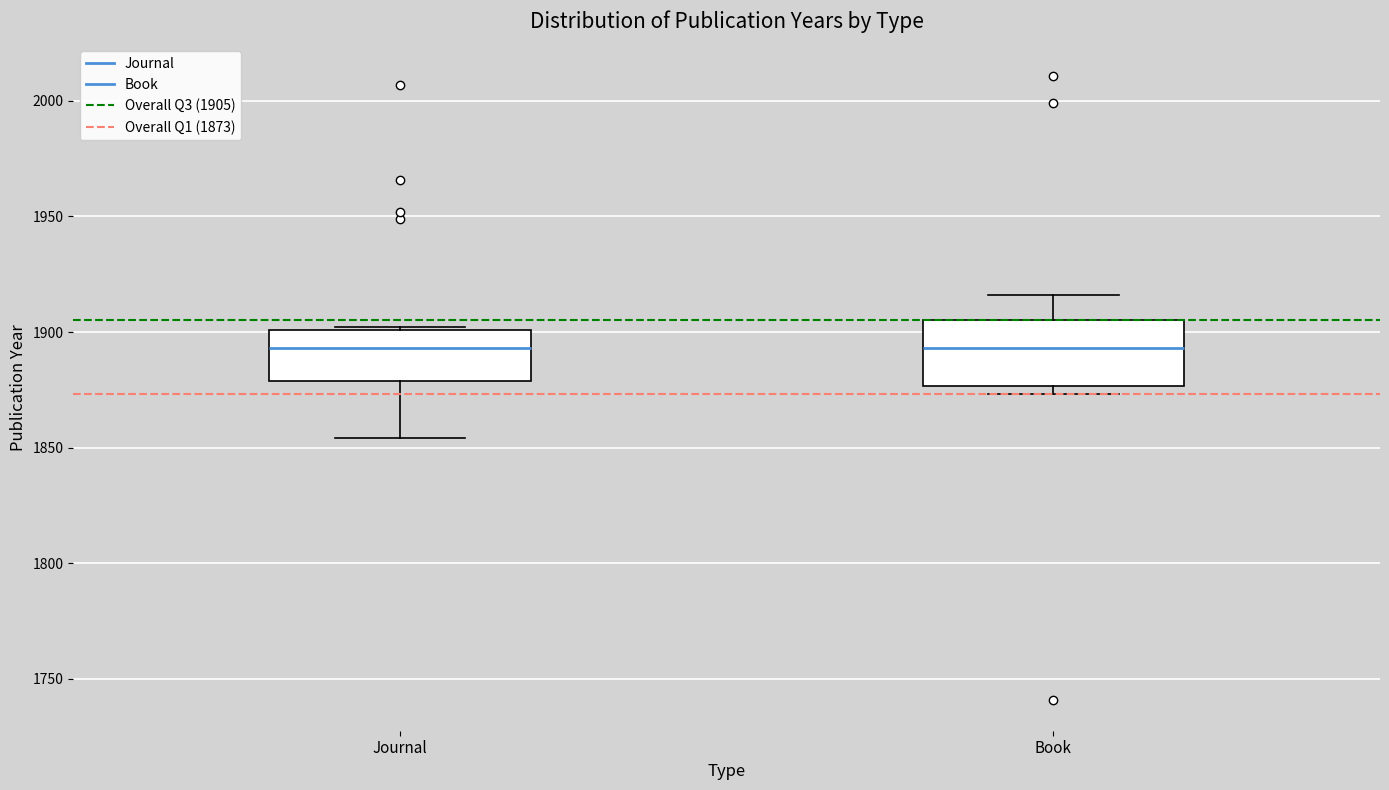

Reading left to right, transcribe this box plot: for each box, give where its median line is, the range the box spans, and where its two whiskers end, as read against the y-axis. The values are not printed on the chart, so give them approximately, as read against the axis.

Journal: median 1895, box 1880 to 1900, whiskers 1855 to 1900
Book: median 1895, box 1875 to 1905, whiskers 1875 (just below the box's lower edge) to 1915